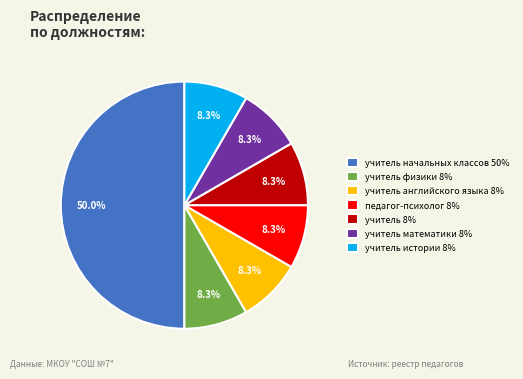

What percentage is NOT represented by учитель физики 8%?

91.7%